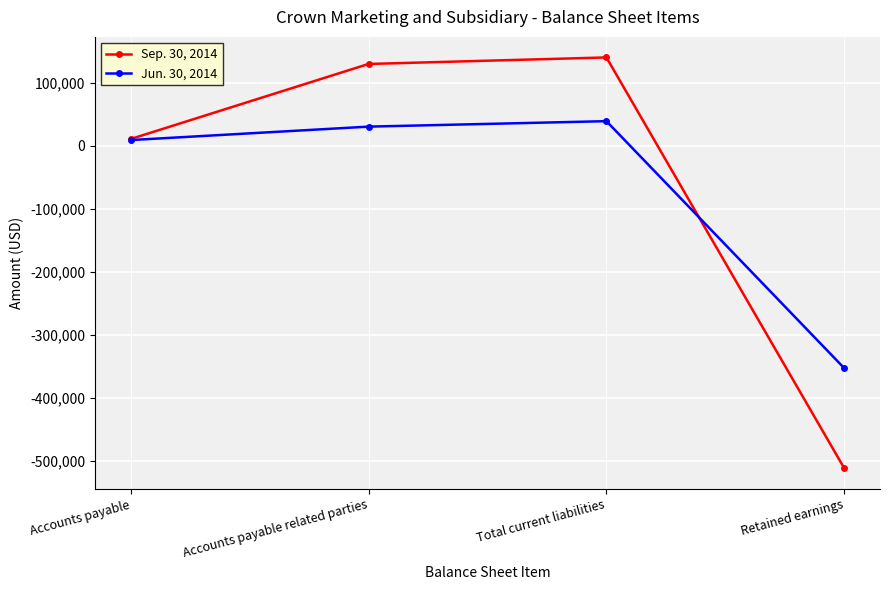

Reading right to left, list all the values displayed in this chart.

Sep. 30, 2014: -512069	139762	129411	10351
Jun. 30, 2014: -353276	38661	30000	8661